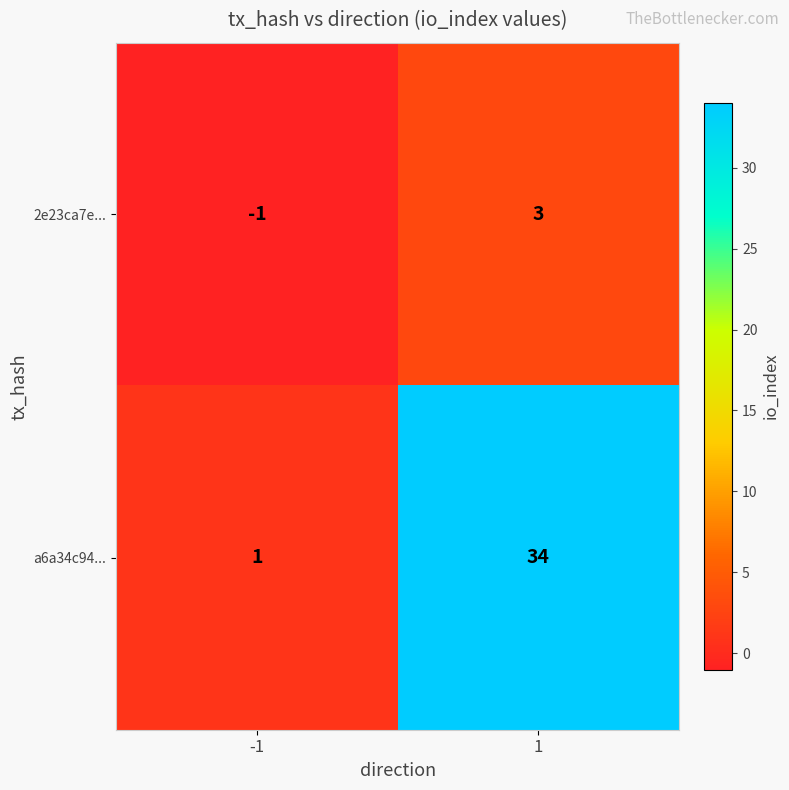

What is the difference between the maximum and minimum values in the 2e23ca7e... series?

4